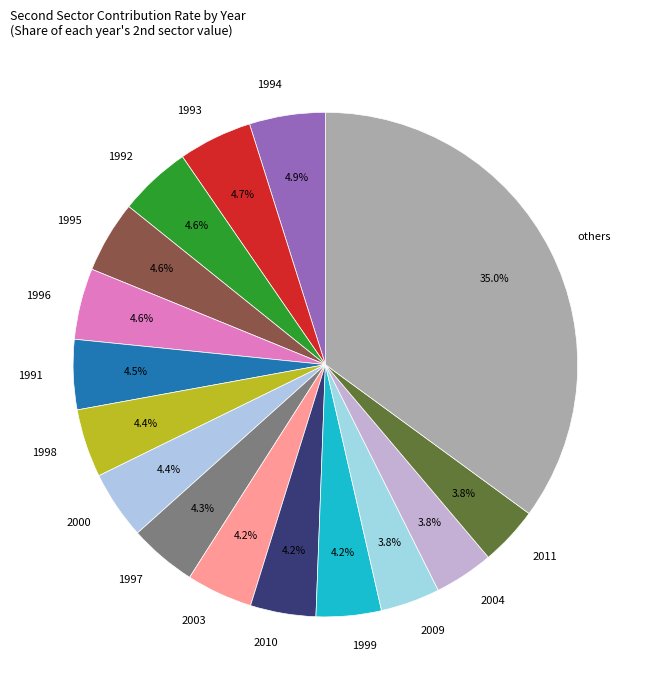

Which category has the biggest portion of the pie?

others